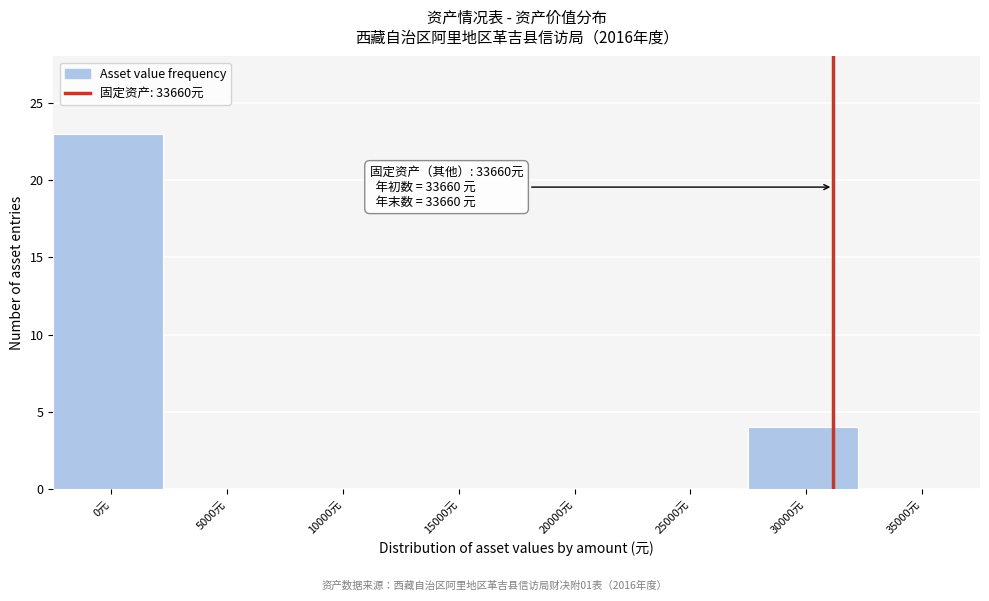

Reading left to right, transcribe all the data shown in this chart.

0元=23	5000元=0	10000元=0	15000元=0	20000元=0	25000元=0	30000元=4	35000元=0